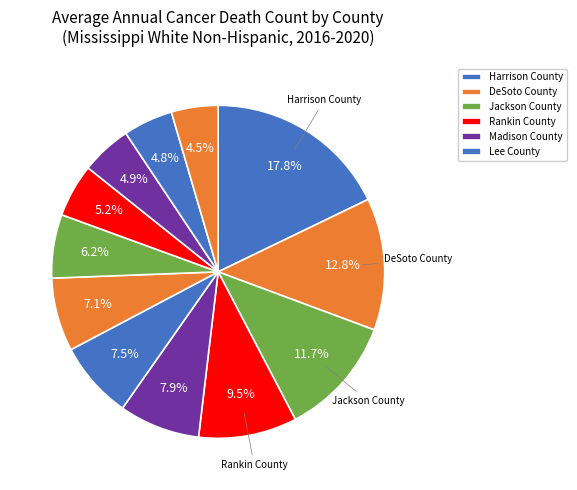

How many segments does this pie chart have?

12